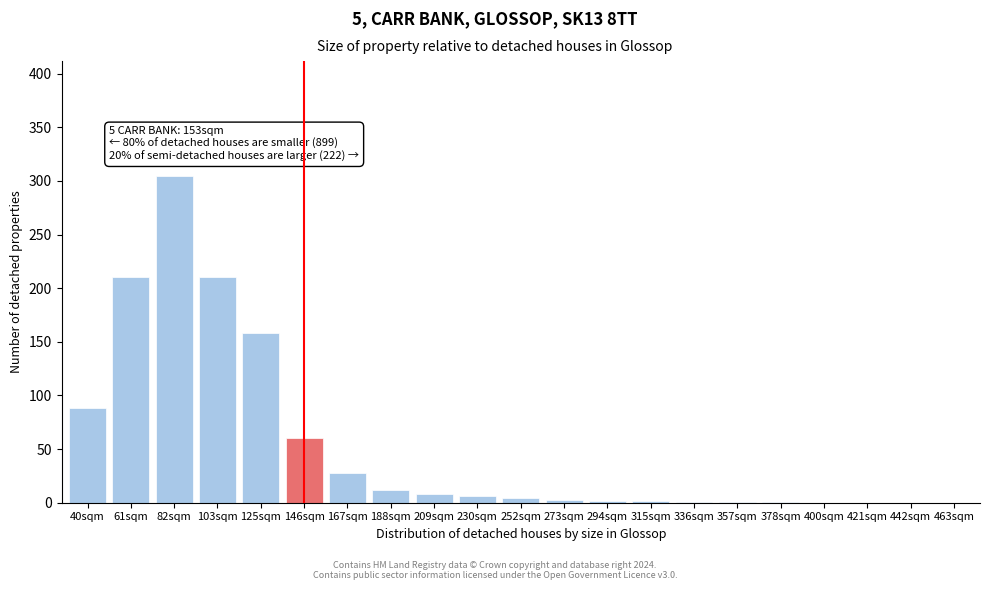

Is it true that the value at 61sqm is 280?

False